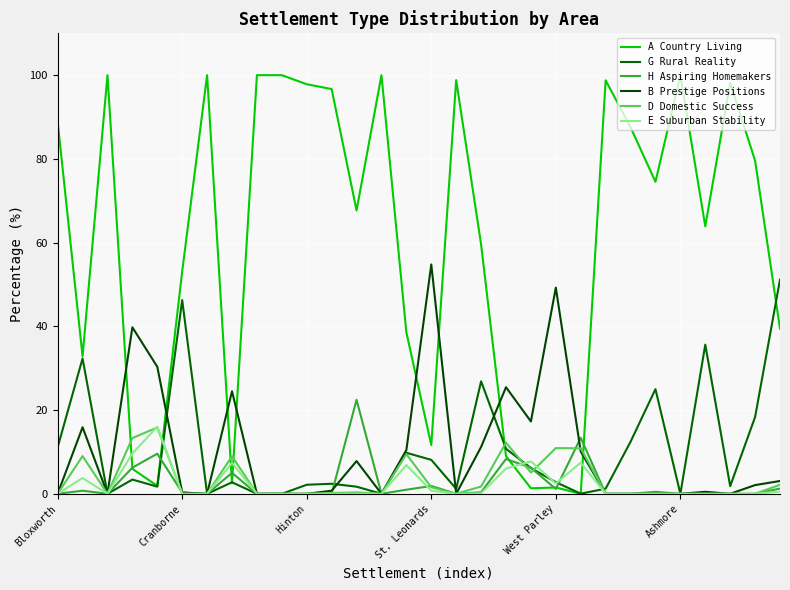

At which category is the sum across all series the highest?

26